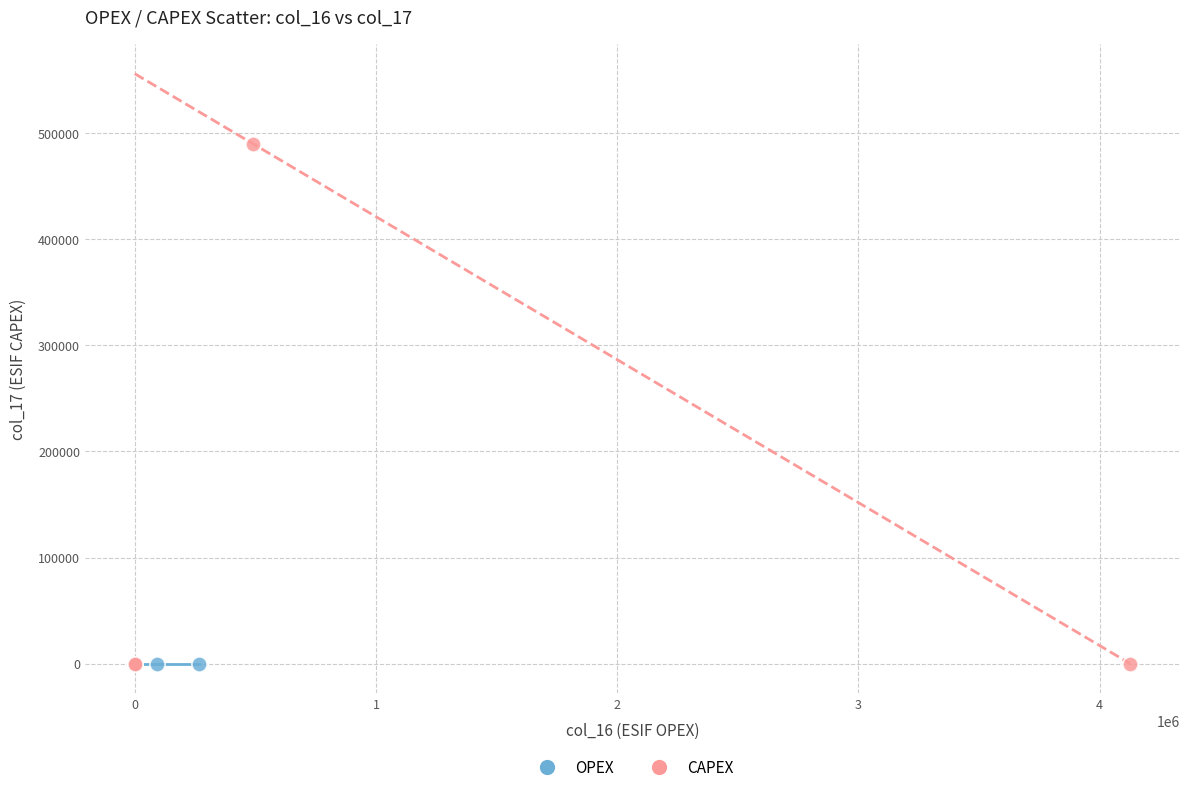

What are all the series names shown in the legend?

OPEX, CAPEX